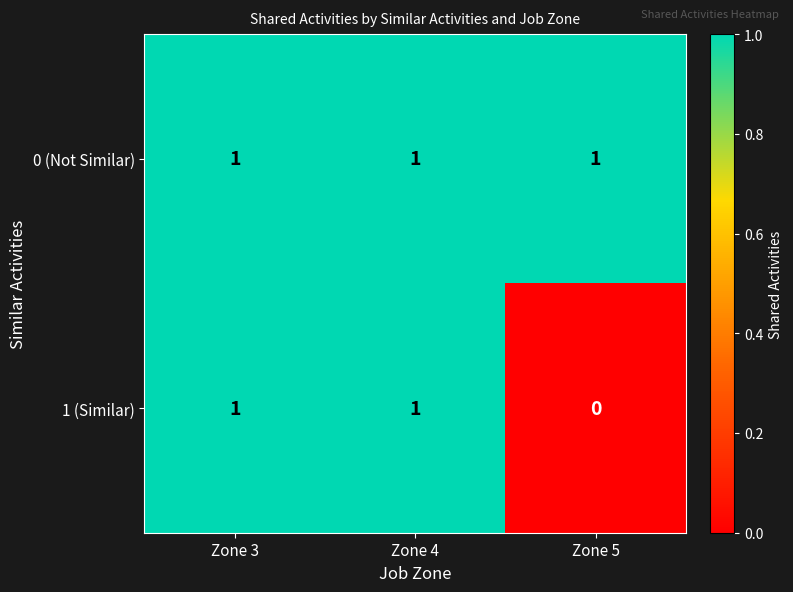

List the series in order of their overall mean, lowest first.

1 (Similar), 0 (Not Similar)